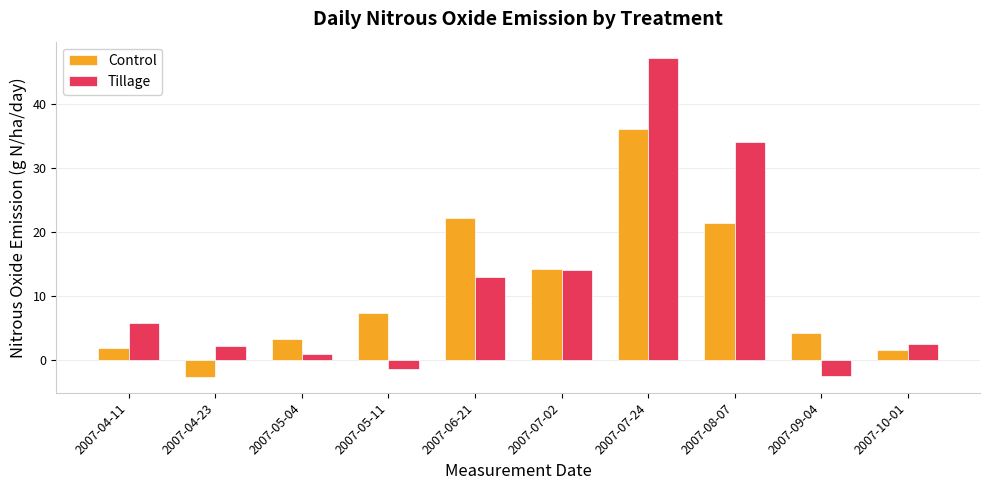

What is the value of the Control bar at the 5th from the left?

22.1